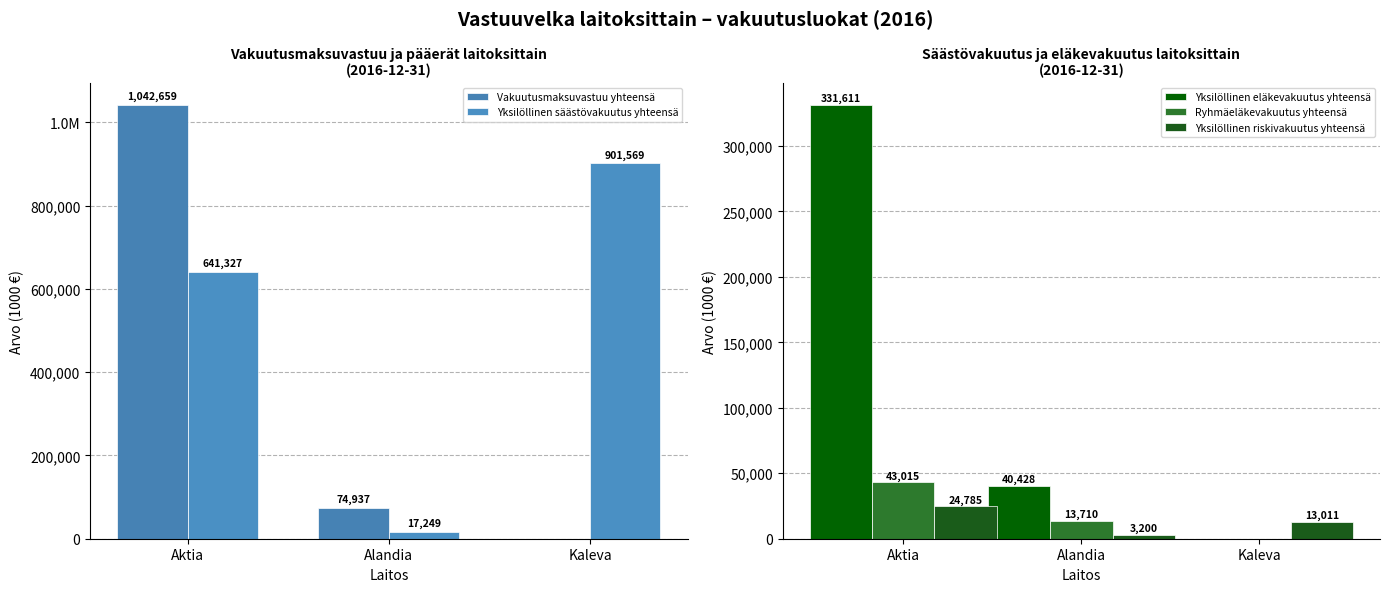

What is the value of the Yksilöllinen eläkevakuutus yhteensä bar at the 2nd from the left?

40428